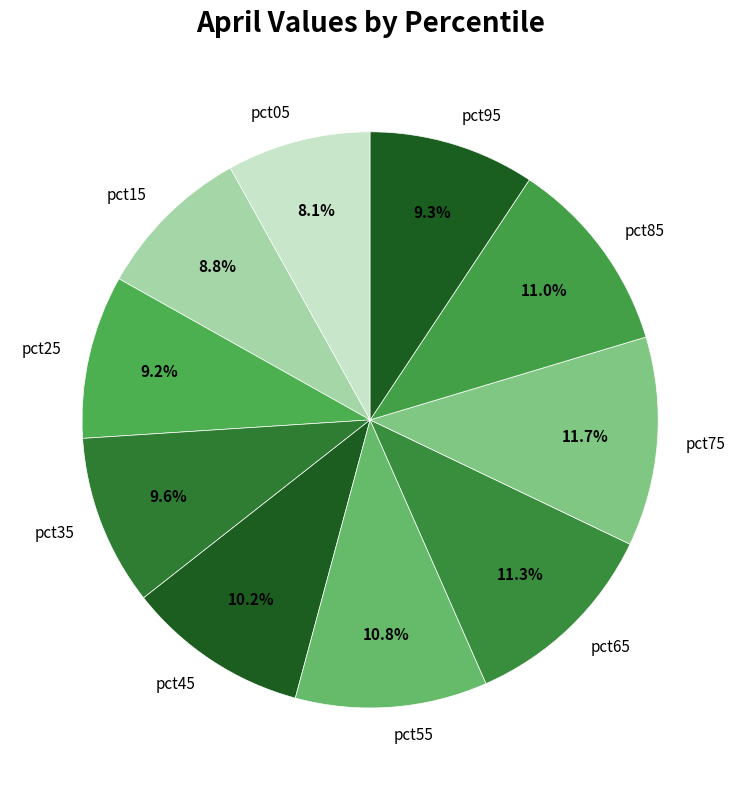

Which has a higher value, pct55 or pct15?

pct55